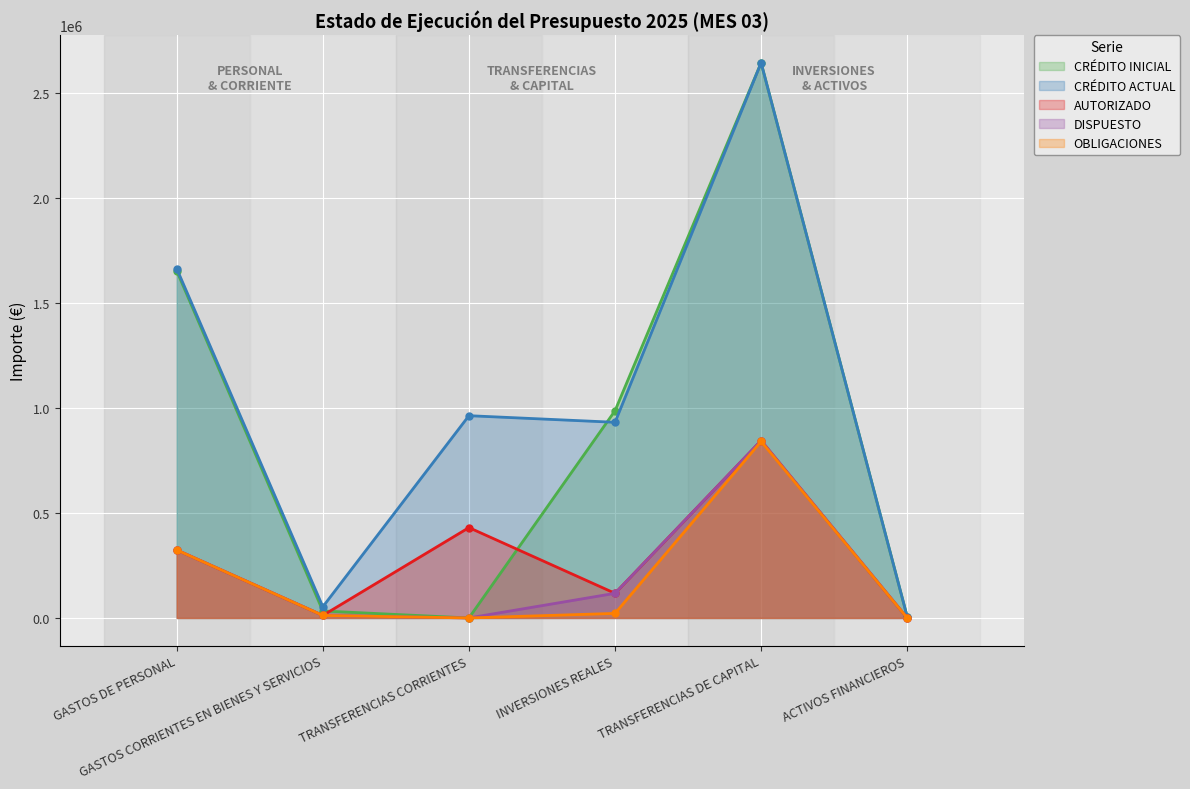

What is the maximum value for CRÉDITO ACTUAL?

2641881.0